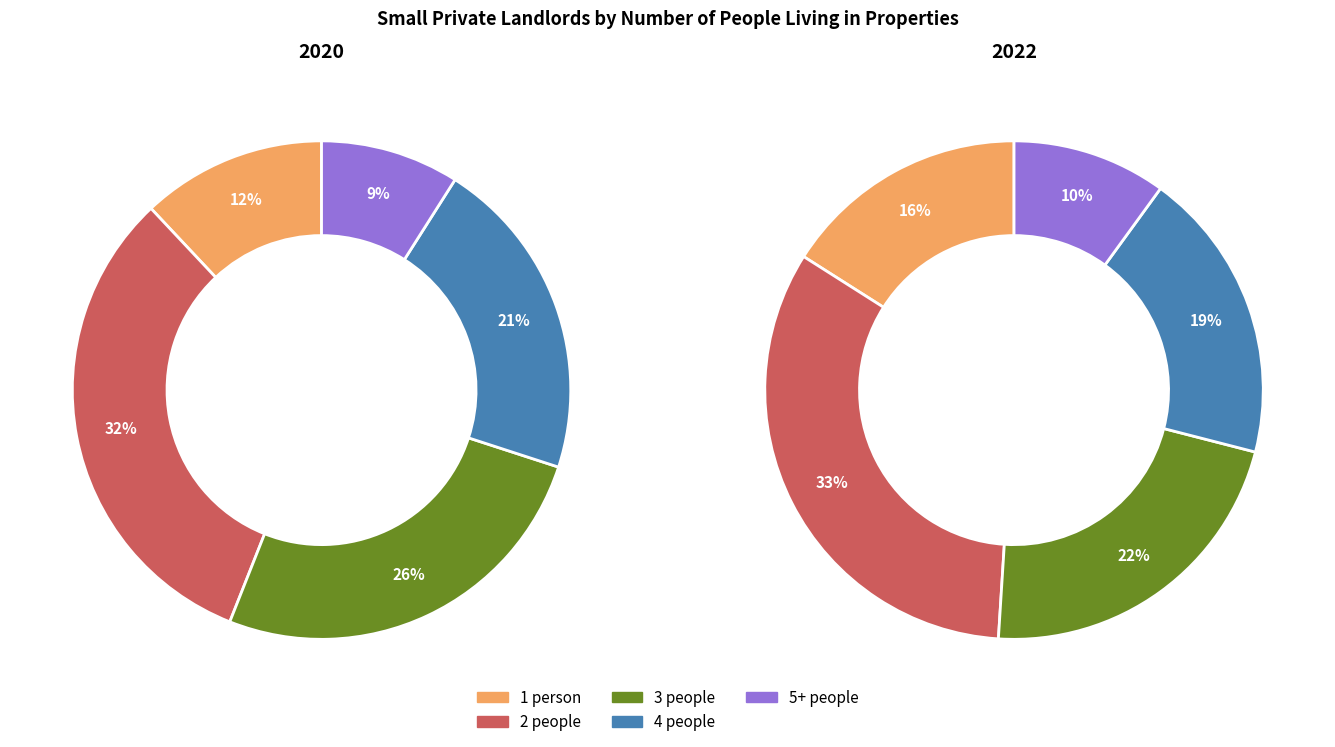

How many slices are in this pie chart?

5